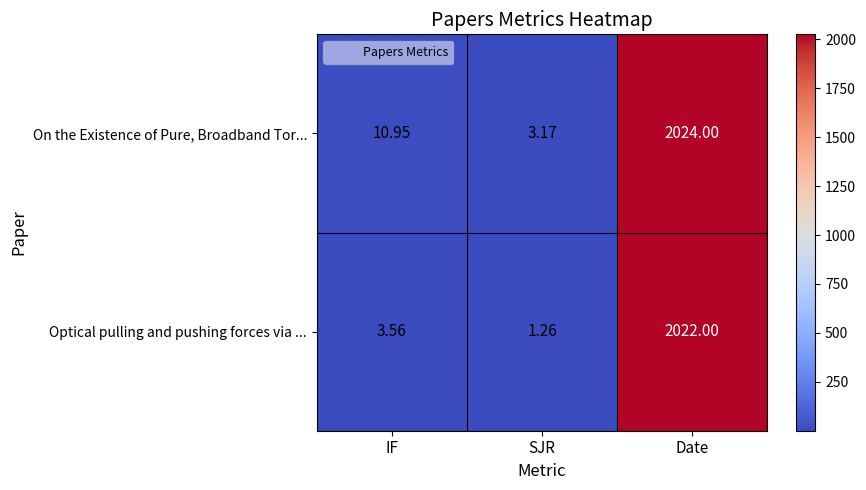

Which series has the largest range (max minus min)?

On the Existence of Pure, Broadband Tor...